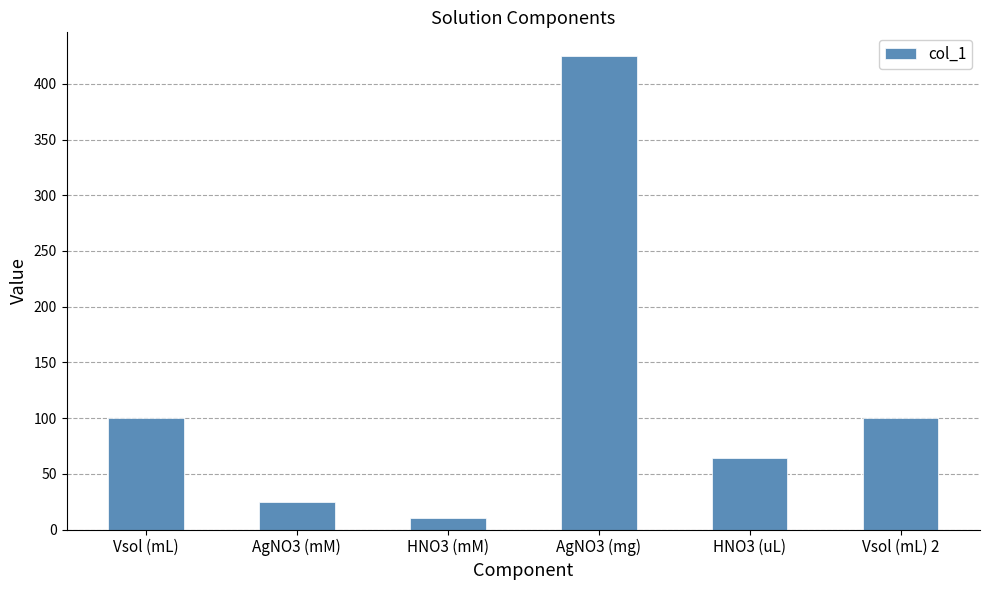

How many values are below 100?

3